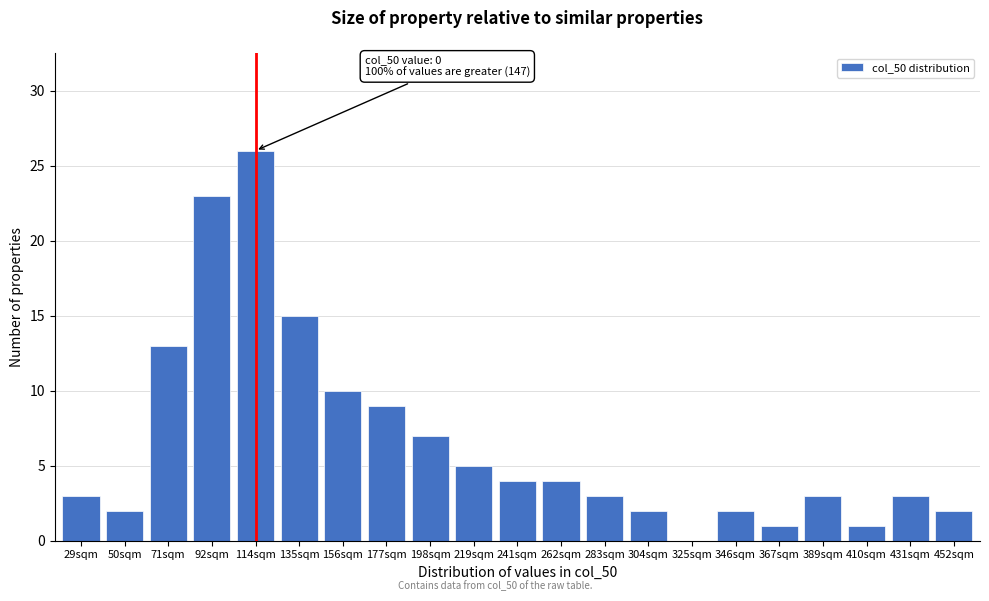

Reading left to right, list all the values displayed in this chart.

29sqm=3	50sqm=2	71sqm=13	92sqm=23	114sqm=26	135sqm=15	156sqm=10	177sqm=9	198sqm=7	219sqm=5	241sqm=4	262sqm=4	283sqm=3	304sqm=2	325sqm=0	346sqm=2	367sqm=1	389sqm=3	410sqm=1	431sqm=3	452sqm=2